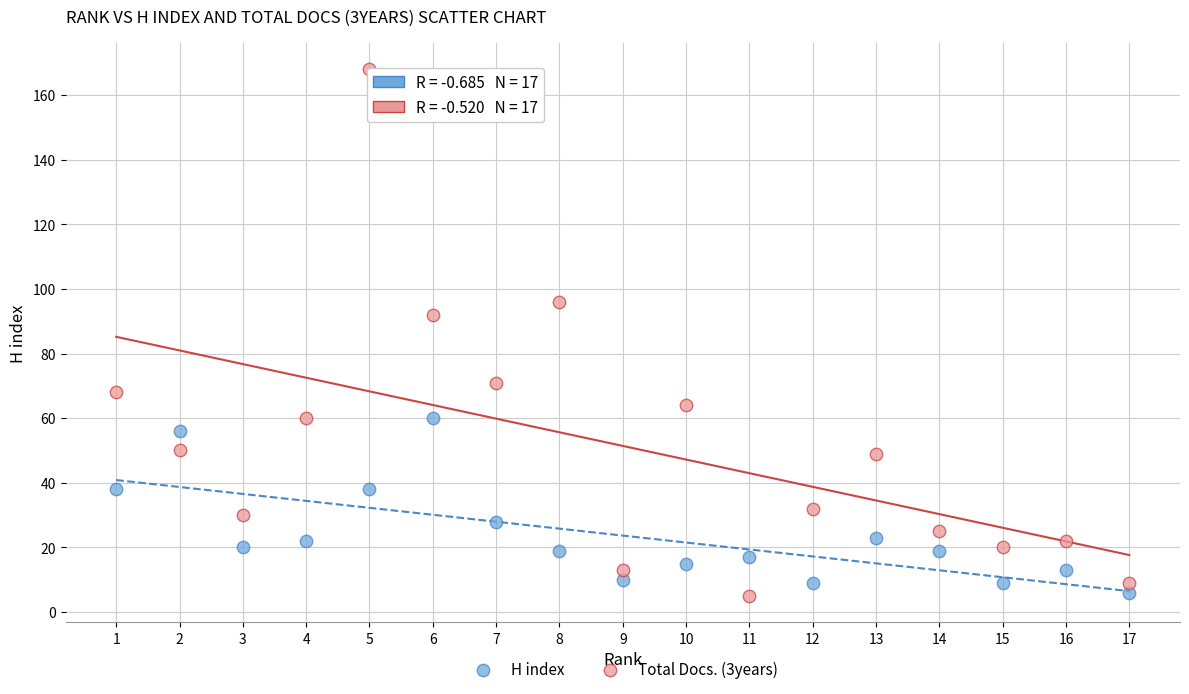

Across all data points, what is the range of Y values (max minus min)?

163